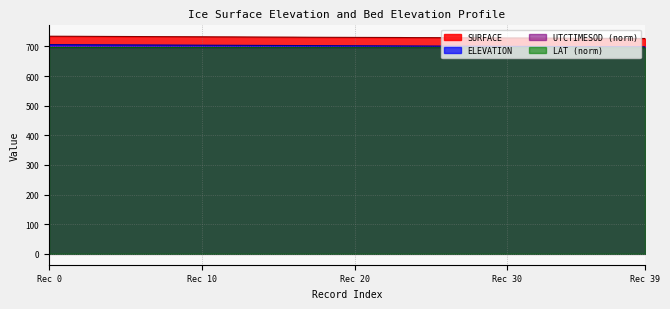

At 15, list the series in order from largest to smallest.

SURFACE, ELEVATION, LAT, UTCTIMESOD